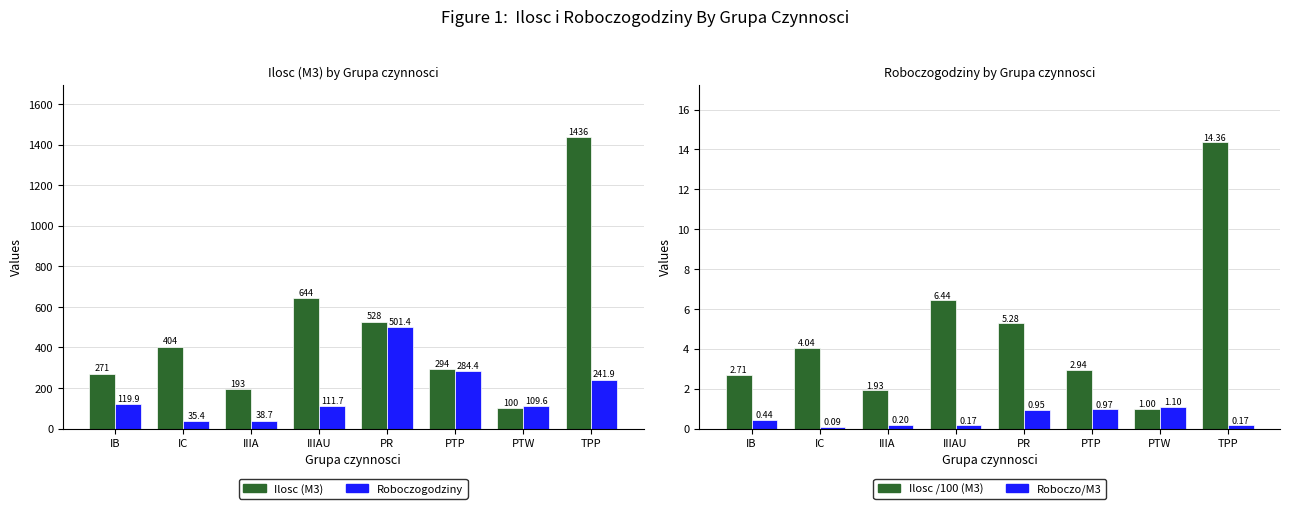

Reading left to right, extract all data points from this chart.

Ilosc (M3): 271.0	404.0	193.0	644.0	528.0	294.0	100.0	1436.0
Roboczogodziny: 119.9	35.4	38.7	111.7	501.4	284.4	109.6	241.9
Ilosc /100 (M3): 2.7	4.0	1.9	6.4	5.3	2.9	1.0	14.4
Roboczo/M3: 0.4	0.1	0.2	0.2	0.9	1.0	1.1	0.2